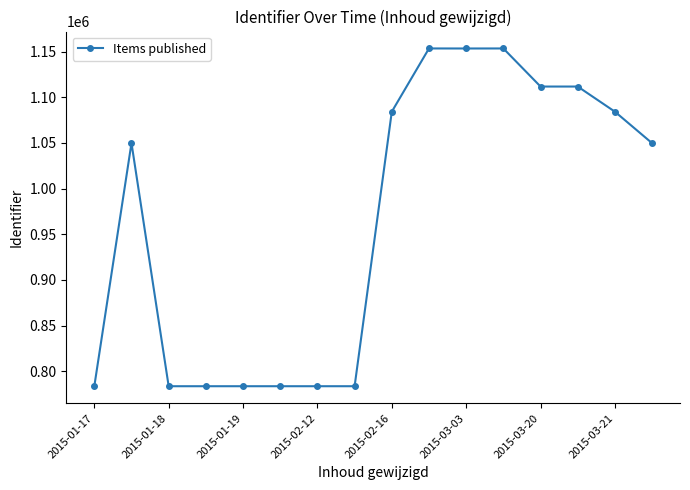

What is the minimum value shown in the chart?

783368